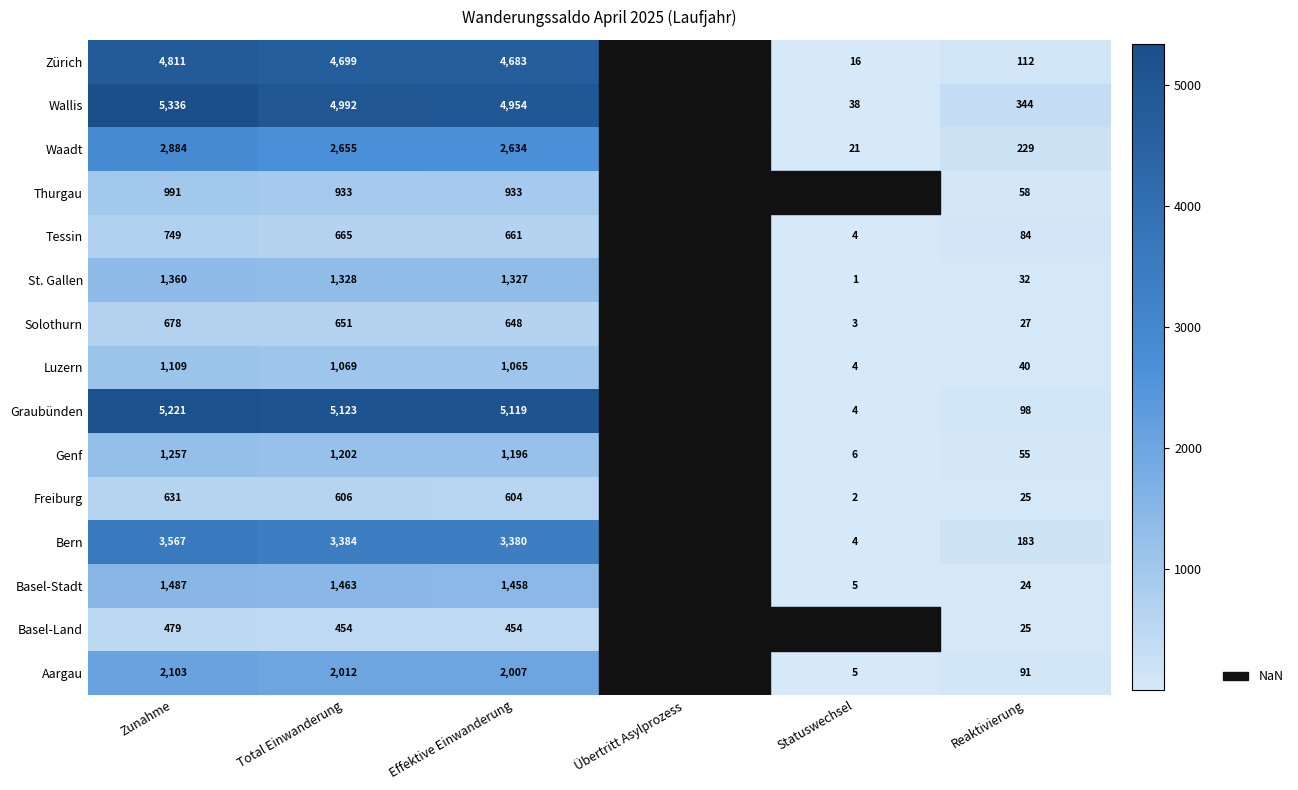

Rank the series at Total Einwanderung from highest to lowest value.

Graubünden, Wallis, Zürich, Bern, Waadt, Aargau, Basel-Stadt, St. Gallen, Genf, Luzern, Thurgau, Tessin, Solothurn, Freiburg, Basel-Land